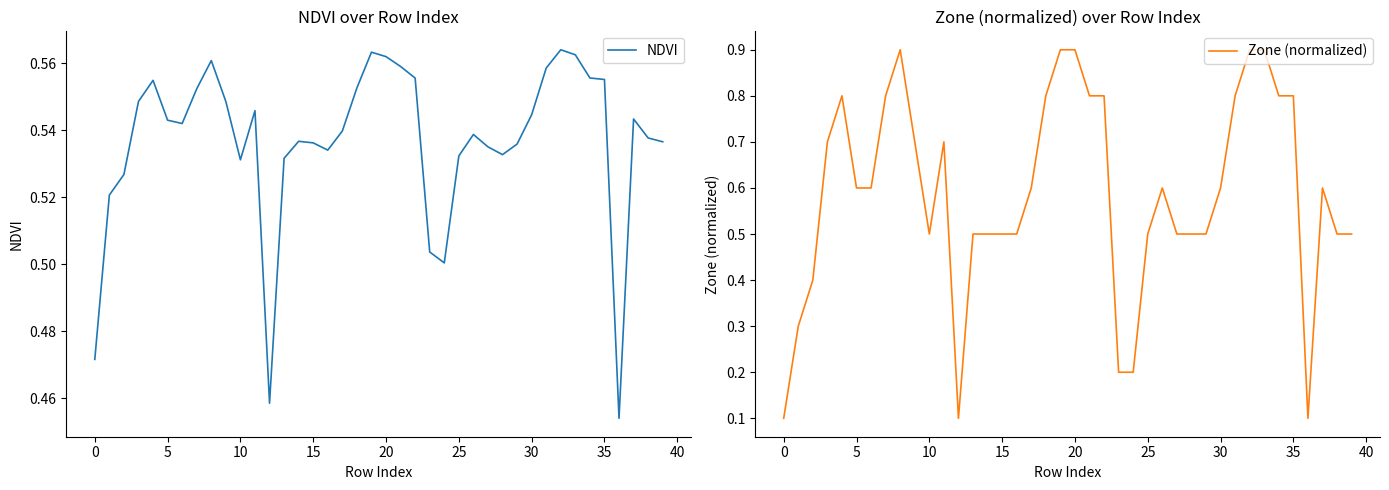

List the series in order of their overall mean, highest first.

Zone (normalized), NDVI